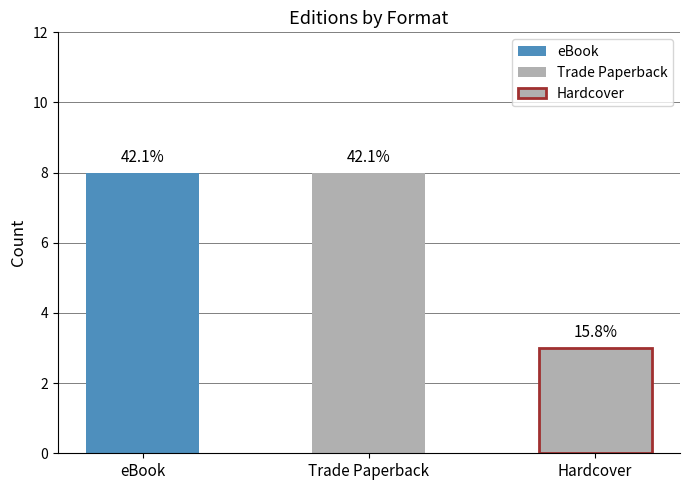

What is the label of the 3rd bar from the right?

eBook